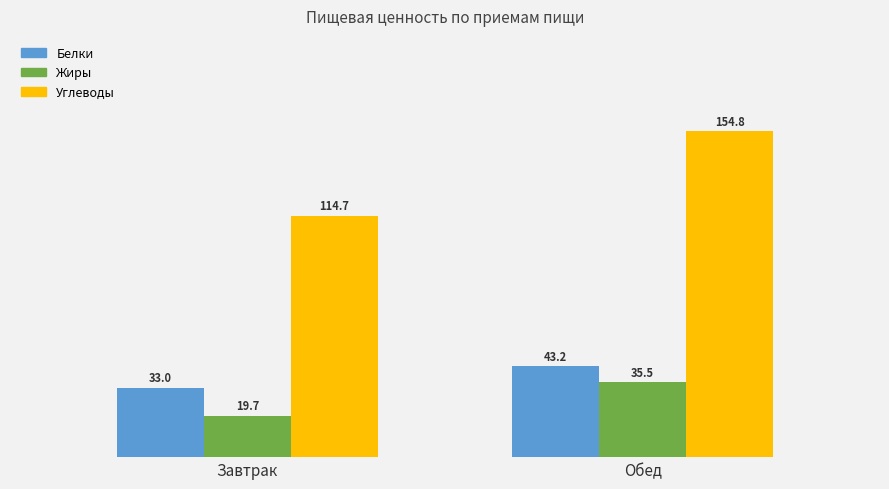

At how many categories does at least one series exceed 109?

2